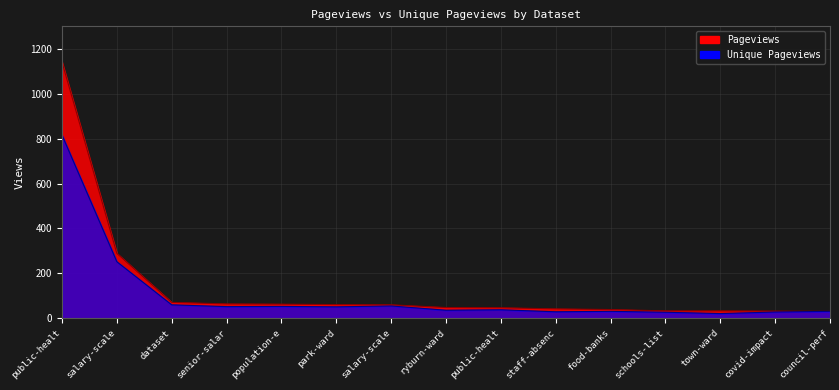

True or false: Unique Pageviews has more than 0 interior local peaks.

True